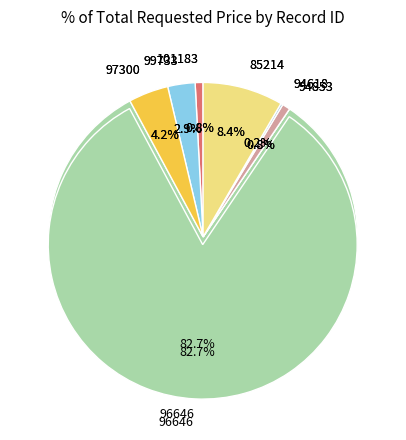

Count the number of slices in the pie.

8